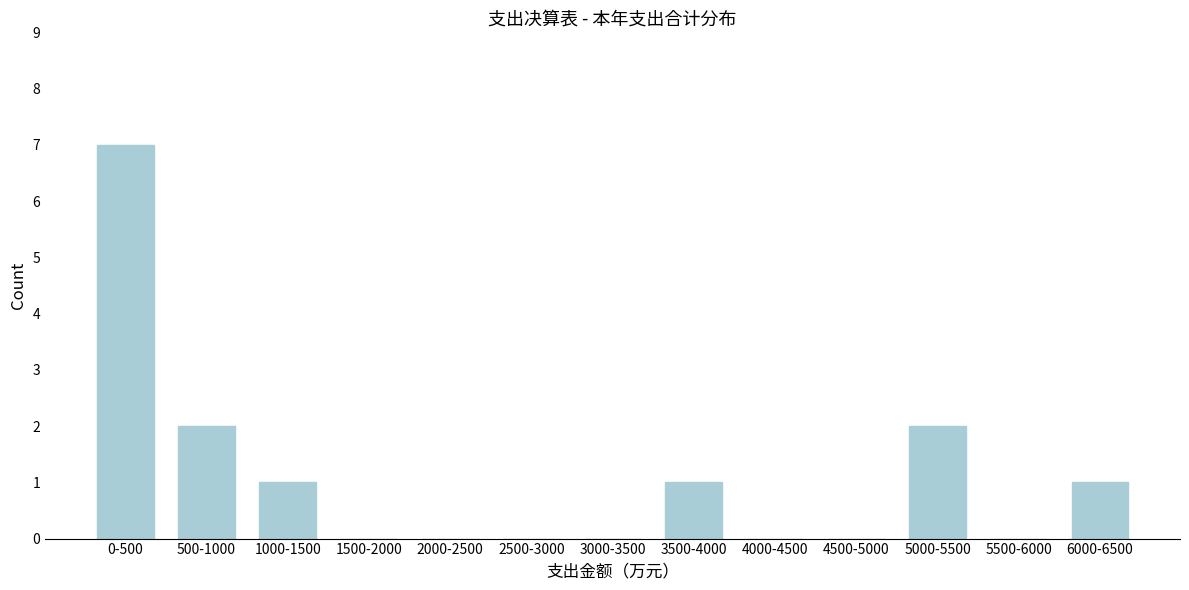

Reading left to right, list all the values displayed in this chart.

0-500=7	500-1000=2	1000-1500=1	1500-2000=0	2000-2500=0	2500-3000=0	3000-3500=0	3500-4000=1	4000-4500=0	4500-5000=0	5000-5500=2	5500-6000=0	6000-6500=1